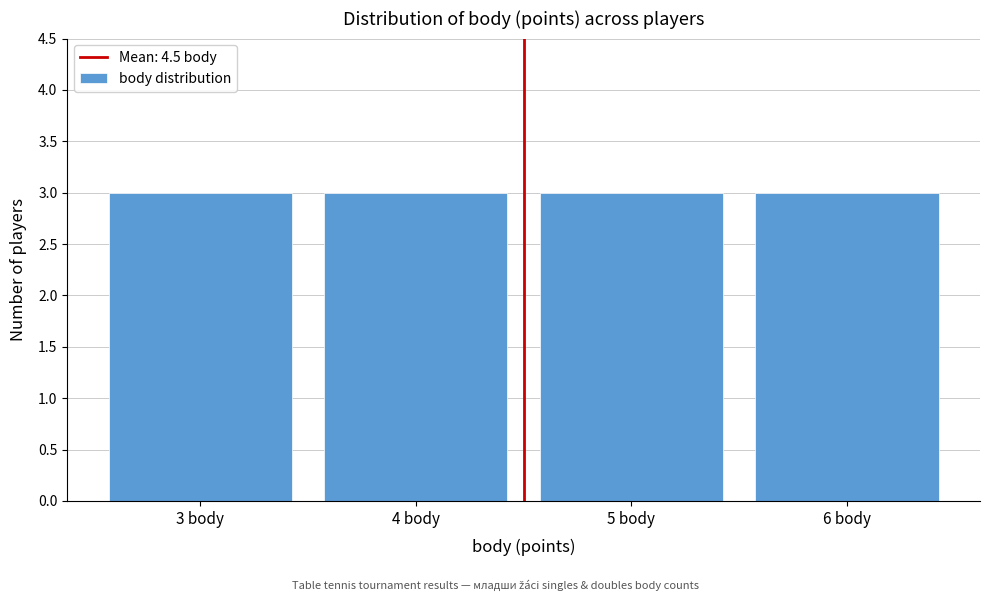

Reading left to right, list every bar in this chart as the range it spans on the x-axis followed by its height. The values are not printed on the chart, so give them approximately, as read against the axis.

2.5 to 3.5: 3
3.5 to 4.5: 3
4.5 to 5.5: 3
5.5 to 6.5: 3